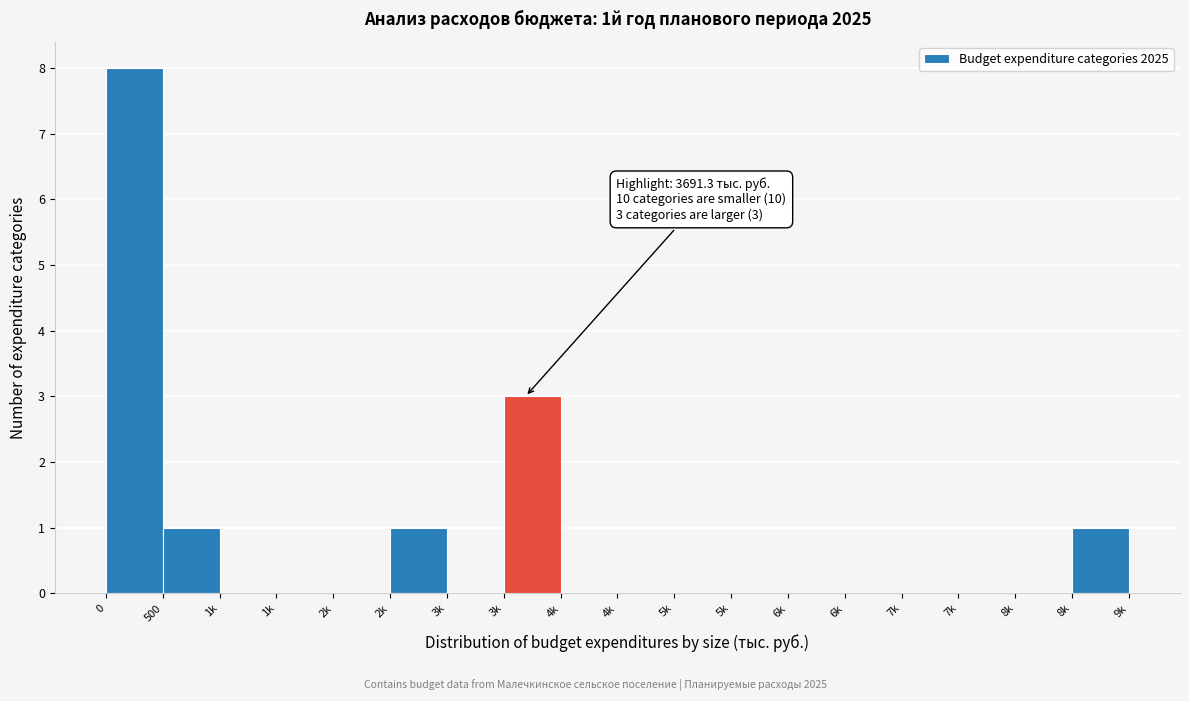

How many distinct data groups are displayed?

1